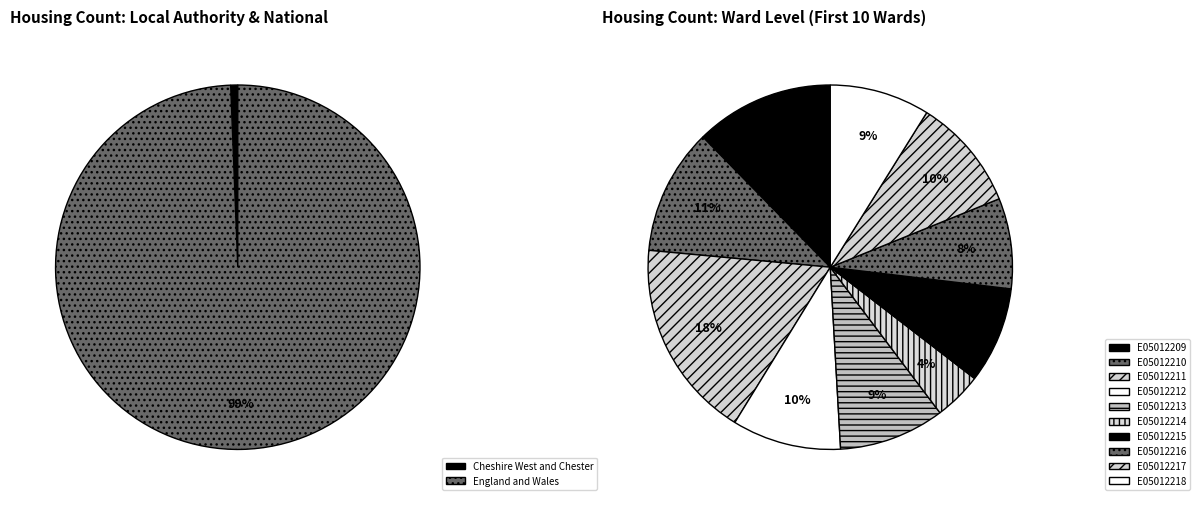

Rank the categories by value from highest to lowest.

England and Wales, Cheshire West and Chester, E05012211, E05012209, E05012210, E05012217, E05012212, E05012213, E05012218, E05012215, E05012216, E05012214